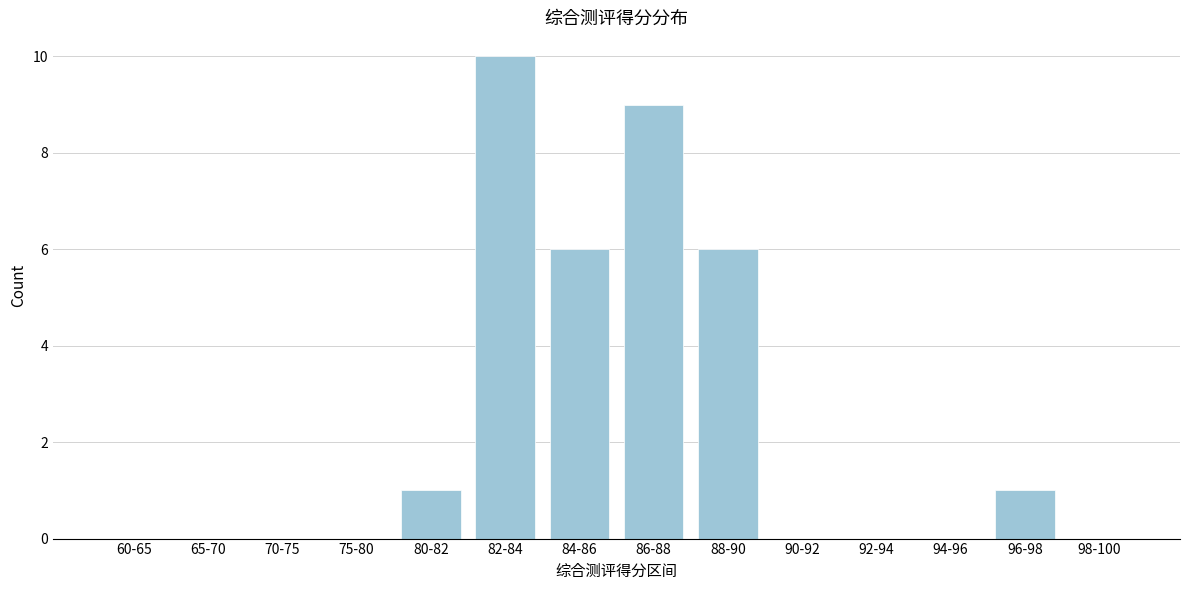

Reading right to left, transcribe all the data shown in this chart.

98-100=0	96-98=1	94-96=0	92-94=0	90-92=0	88-90=6	86-88=9	84-86=6	82-84=10	80-82=1	75-80=0	70-75=0	65-70=0	60-65=0